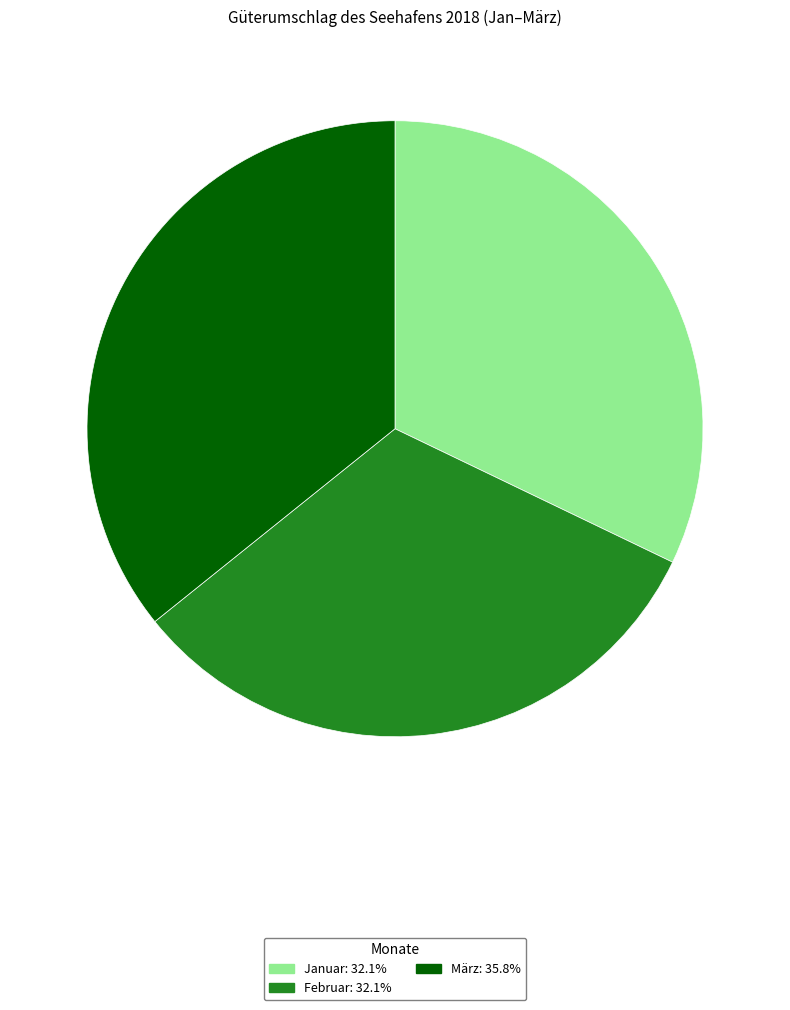

Do März and Februar together represent more than half of the pie?

Yes